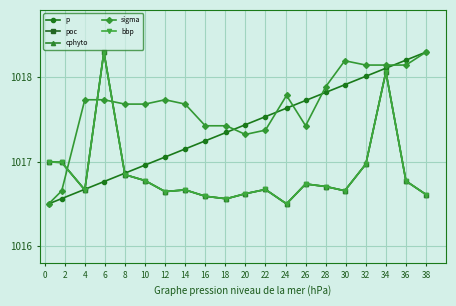

True or false: cphyto has more than 1 points higher than both neighbors.

True